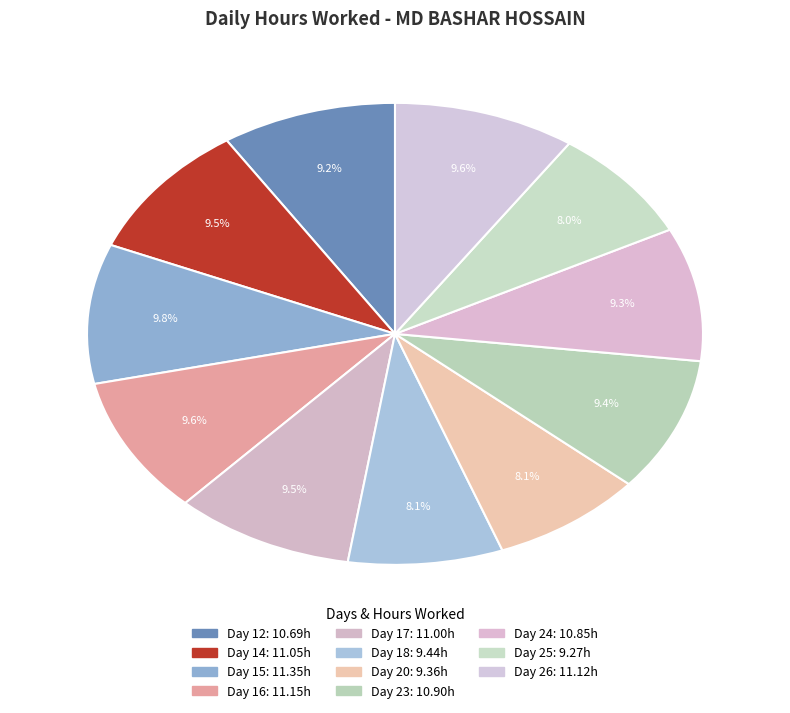

To the nearest percent, what percentage of the pie is Day 26?

10%